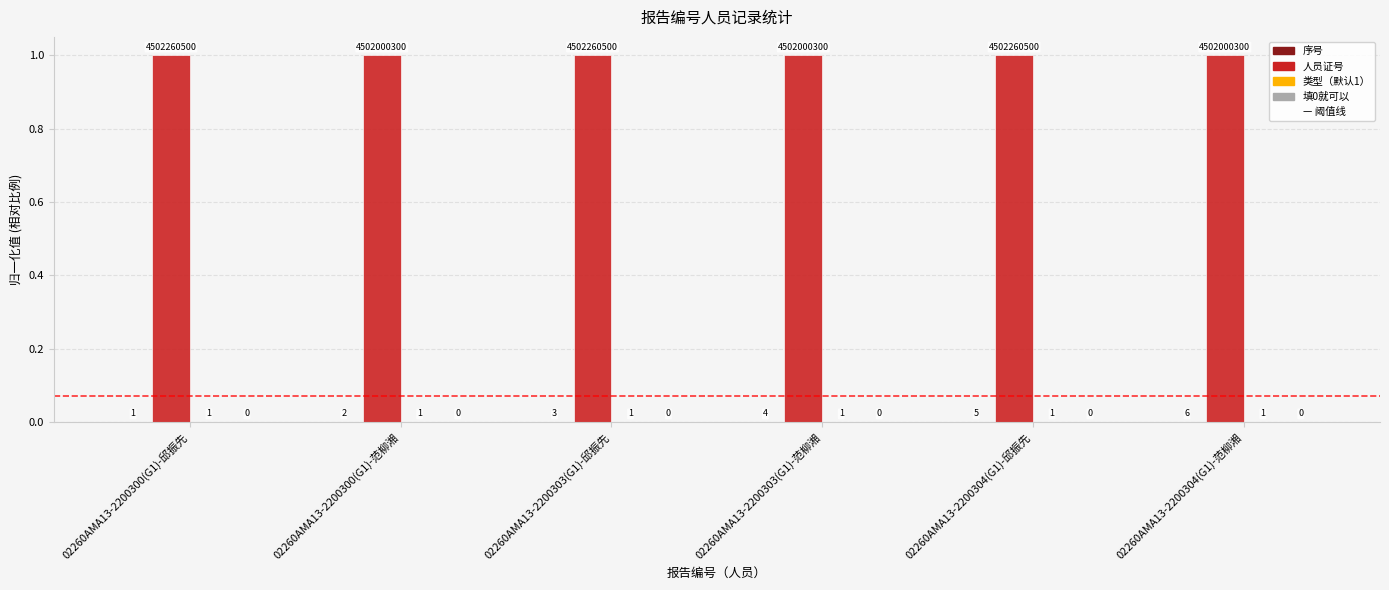

What is the maximum value shown in the chart?

1.0